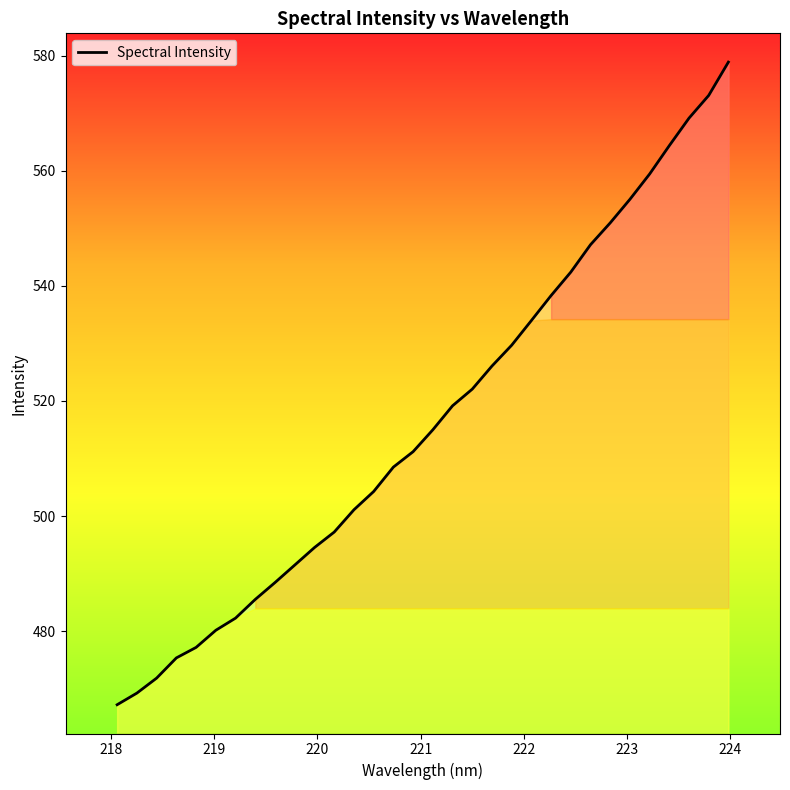

What is the minimum value shown in the chart?

467.2